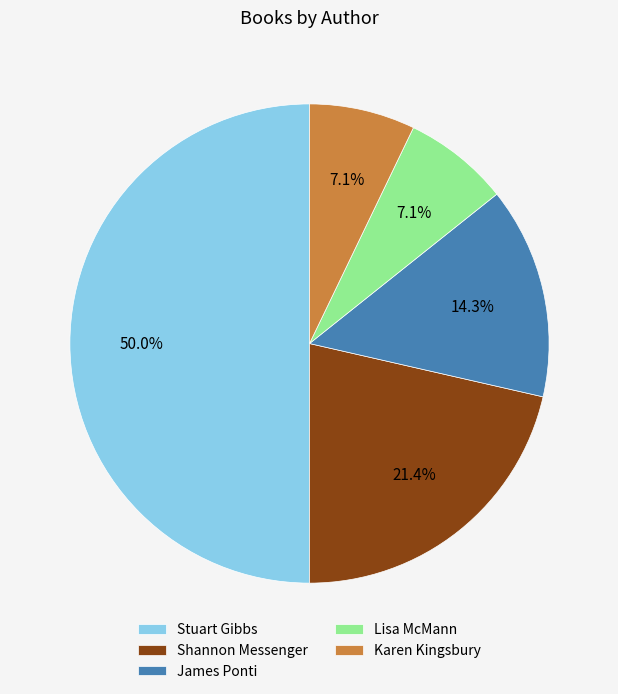

How many segments does this pie chart have?

5